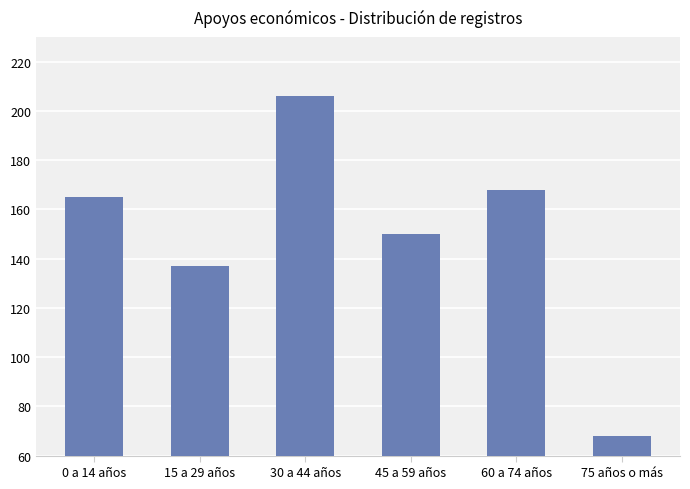

The chart shows a value of 137 at 15 a 29 años. True or false?

True